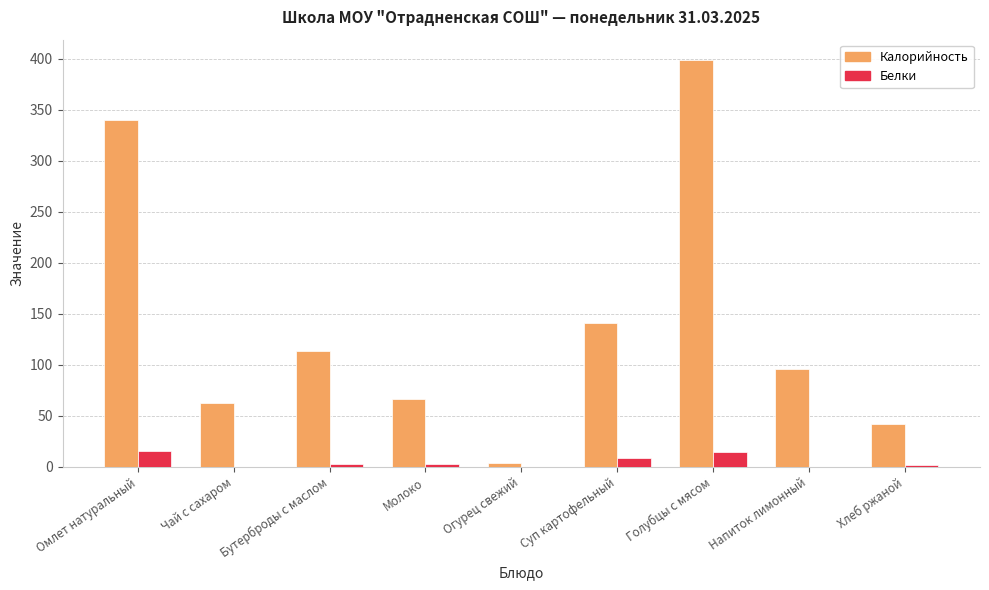

Which series has the largest total across all categories?

Калорийность